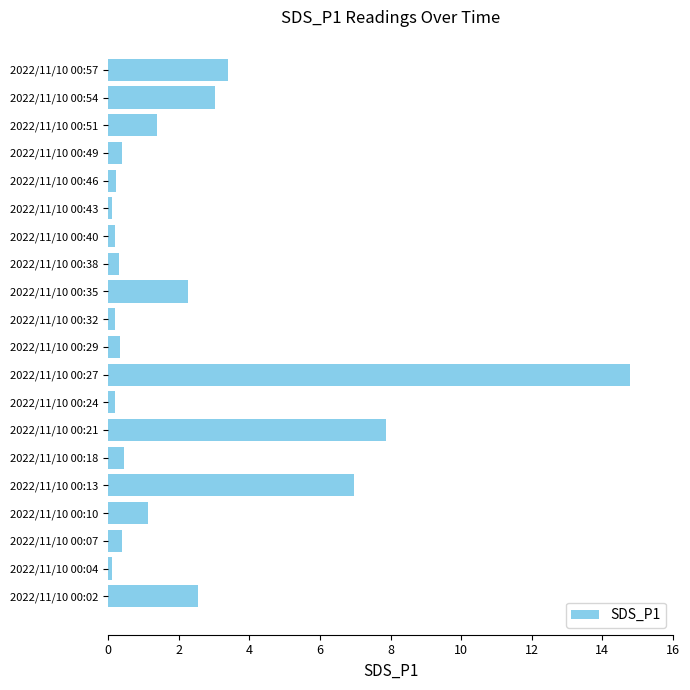

What is the average value?

2.3